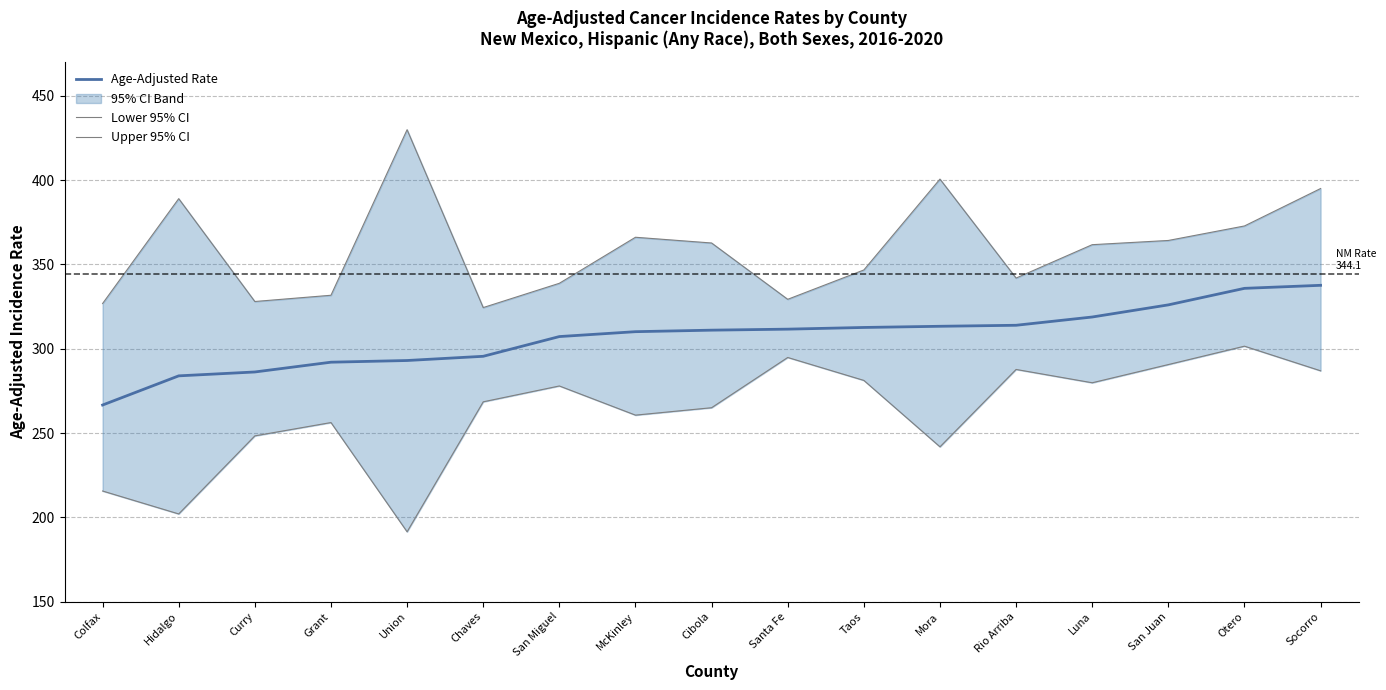

What is the value of the Upper 95% CI point at the 15th from the left?

364.2